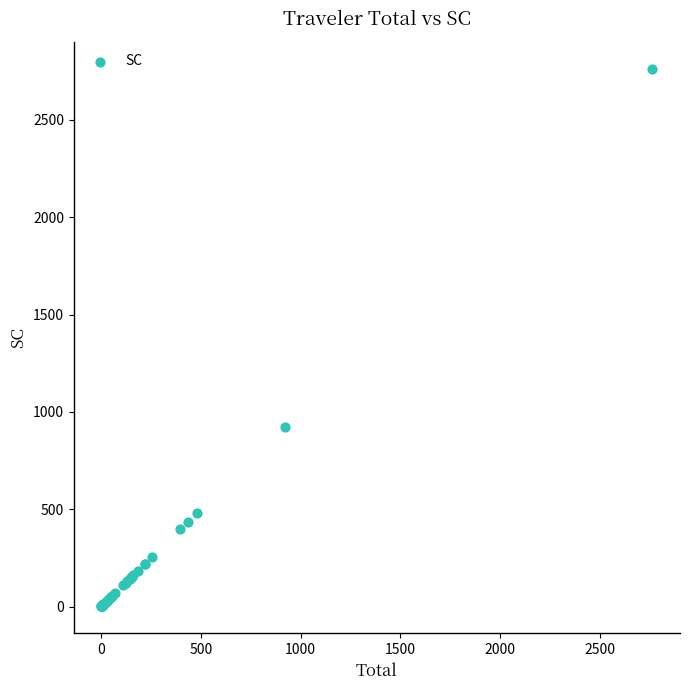

What Y value in the scatter plot is closest to 1382?

923.0